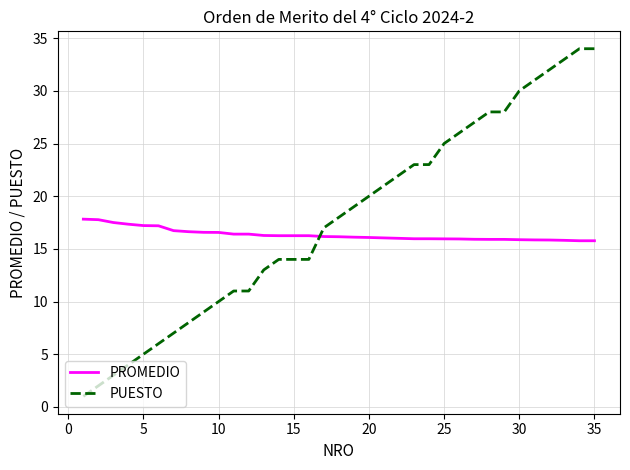

Which series has the largest total across all categories?

PUESTO